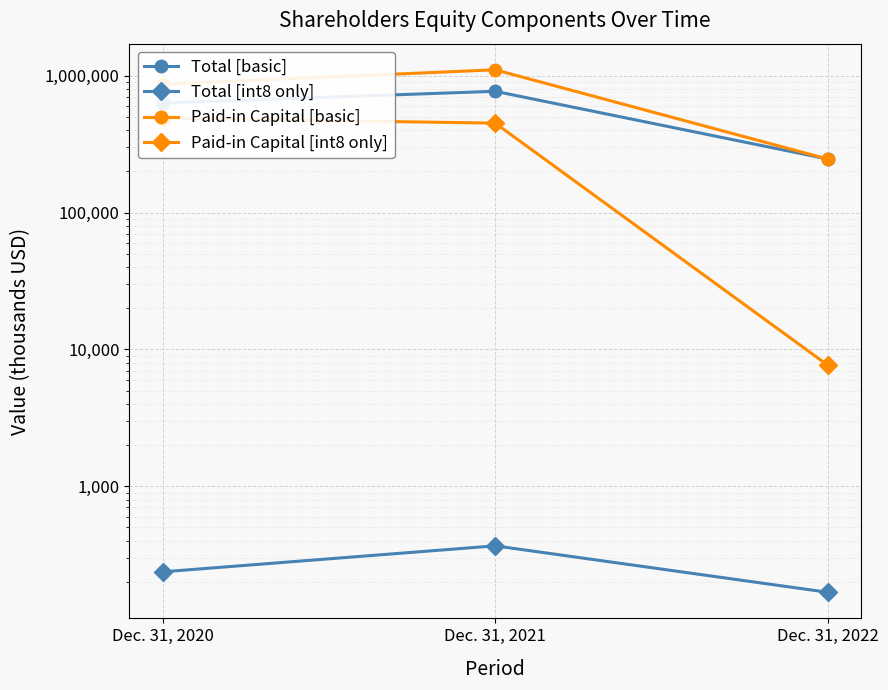

How many Total [int8 only] values are between 168 and 367?

3